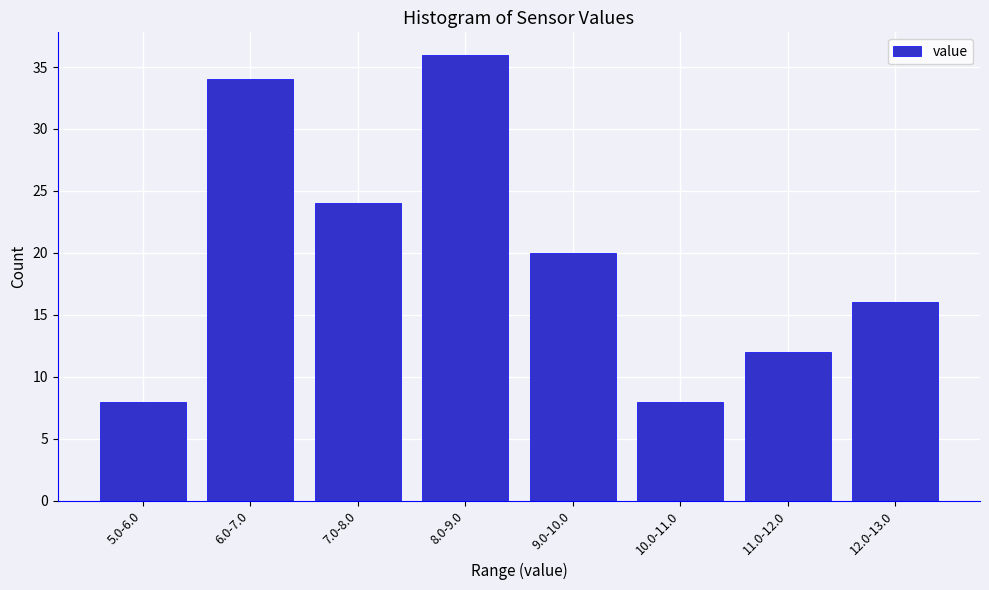

Reading left to right, extract all data points from this chart.

5.0-6.0=8	6.0-7.0=34	7.0-8.0=24	8.0-9.0=36	9.0-10.0=20	10.0-11.0=8	11.0-12.0=12	12.0-13.0=16